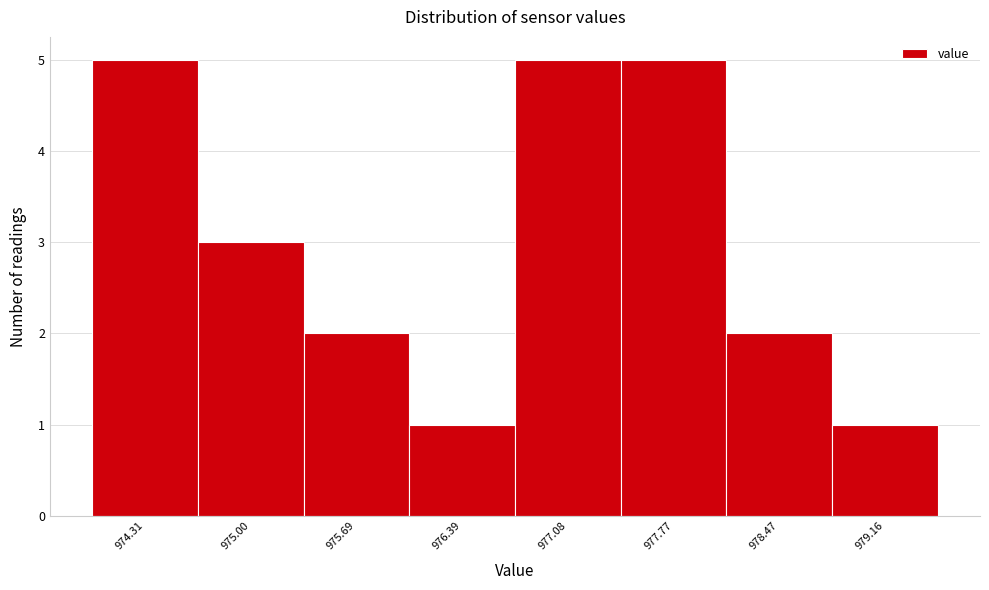

Reading left to right, list all the values displayed in this chart.

974.31=5	975.00=3	975.69=2	976.39=1	977.08=5	977.77=5	978.47=2	979.16=1